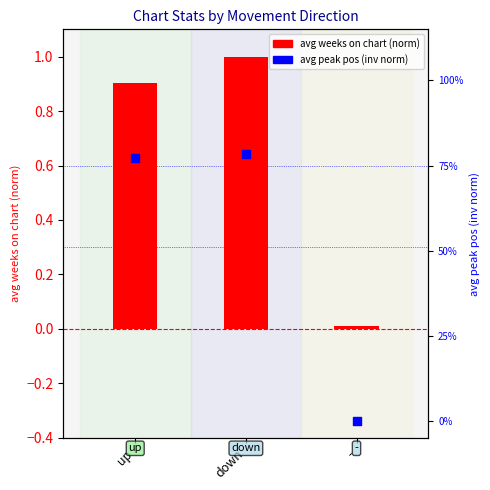

Is the value of avg peak position (inv norm) at down greater than the value of avg weeks on chart (norm) at down?

No